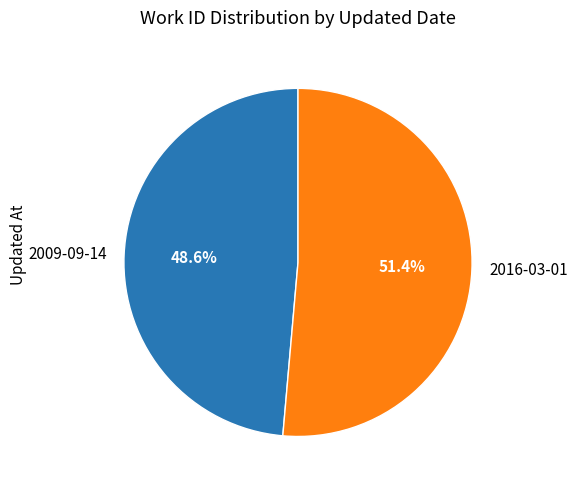

How many slices are in this pie chart?

2